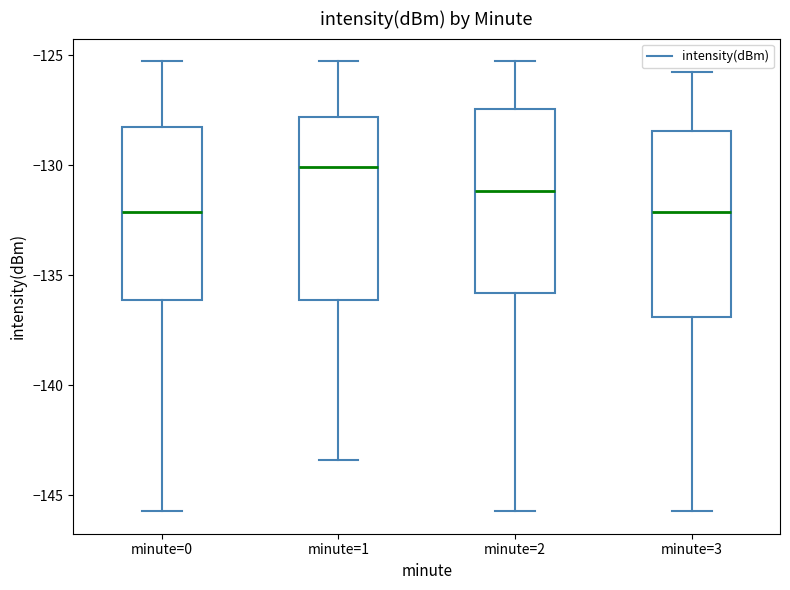

Reading left to right, read every box against the y-axis: the position of its median line, the range the box covers, and the ends of its whiskers. The values are not printed on the chart, so give them approximately, as read against the axis.

minute=0: median -132.0, box -136.0 to -128.5, whiskers -145.5 to -125.5
minute=1: median -130.0, box -136.0 to -128.0, whiskers -143.5 to -125.5
minute=2: median -131.0, box -136.0 to -127.5, whiskers -145.5 to -125.5
minute=3: median -132.0, box -137.0 to -128.5, whiskers -145.5 to -126.0